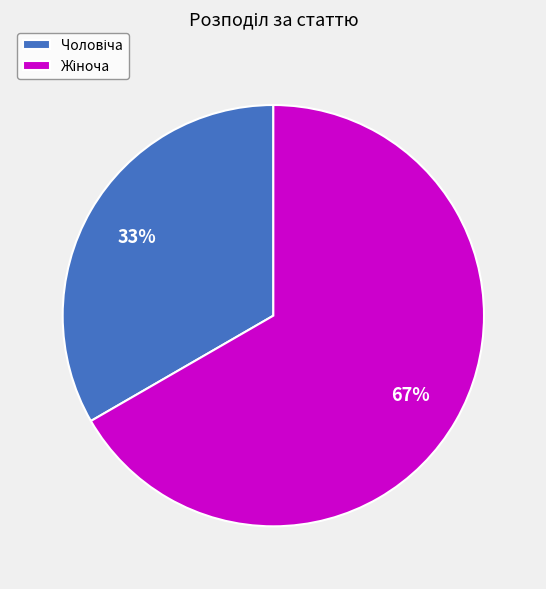

Does any single category account for the majority?

Yes